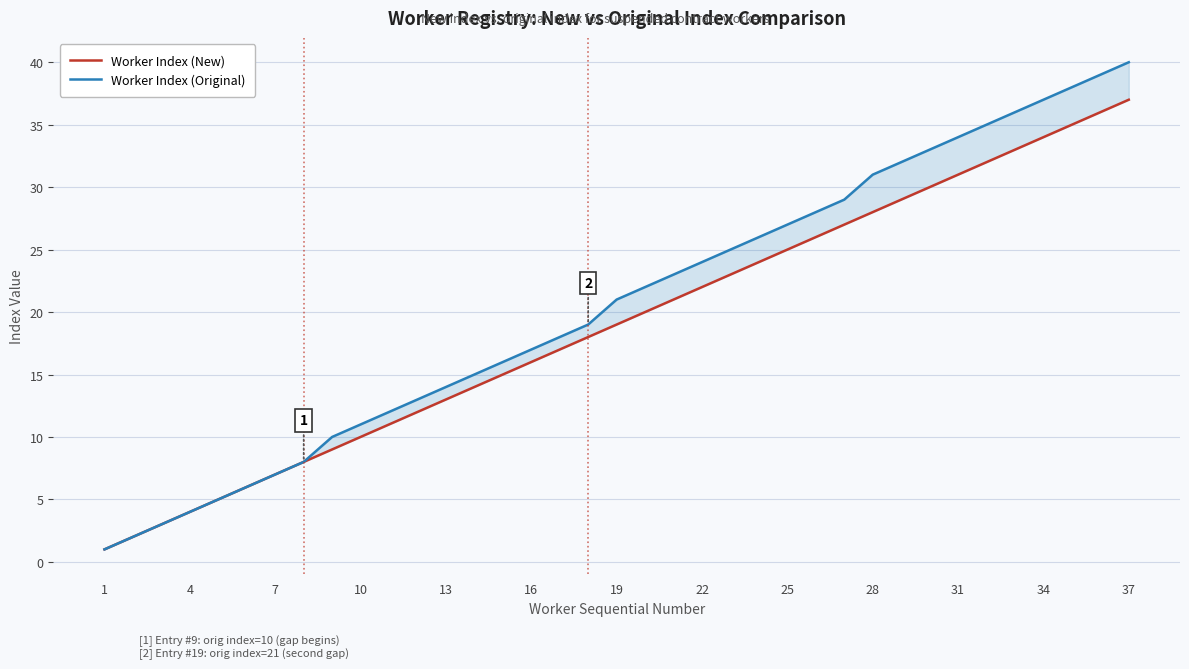

True or false: Worker Index (Original) and Worker Index (New) cross at least once.

False